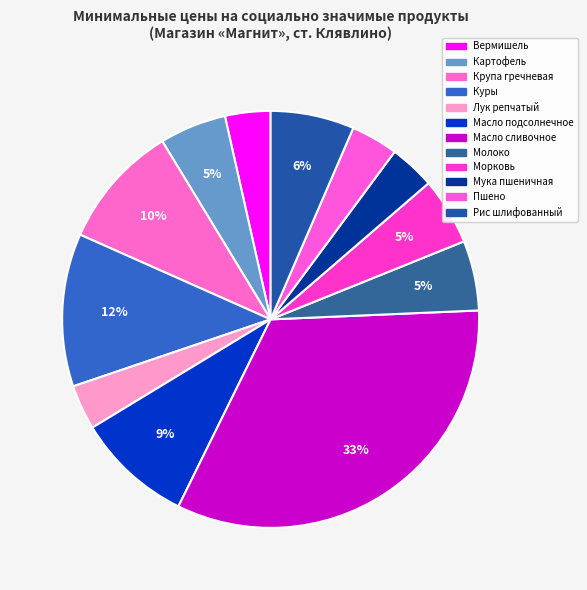

Is there any slice that represents more than half of the pie?

No